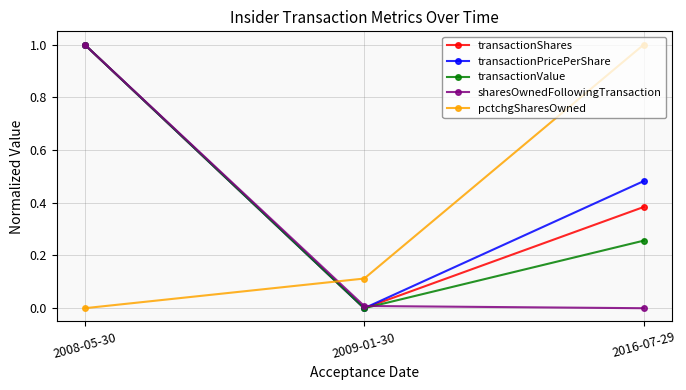

How many categories are shown in the chart?

3